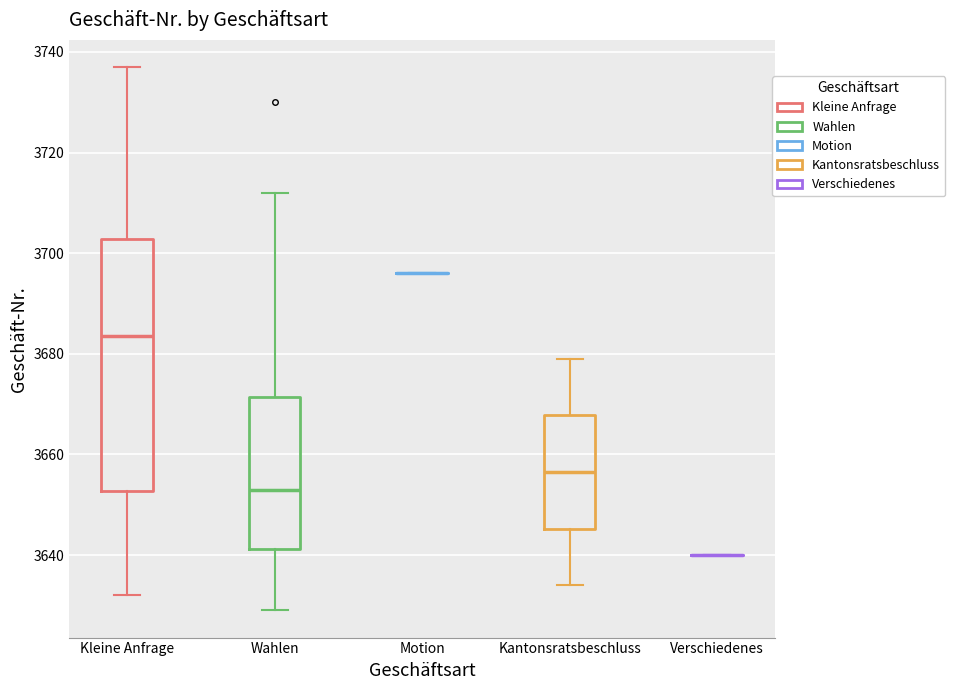

Reading left to right, transcribe this box plot: for each box, give where its median line is, the range the box spans, and where its two whiskers end, as read against the y-axis. The values are not printed on the chart, so give them approximately, as read against the axis.

Kleine Anfrage: median 3684, box 3652 to 3702, whiskers 3632 to 3738
Wahlen: median 3654, box 3642 to 3672, whiskers 3630 to 3712
Motion: box collapsed to a line at 3696, whiskers 3696 to 3696
Kantonsratsbeschluss: median 3656, box 3646 to 3668, whiskers 3634 to 3680
Verschiedenes: box collapsed to a line at 3640, whiskers 3640 to 3640